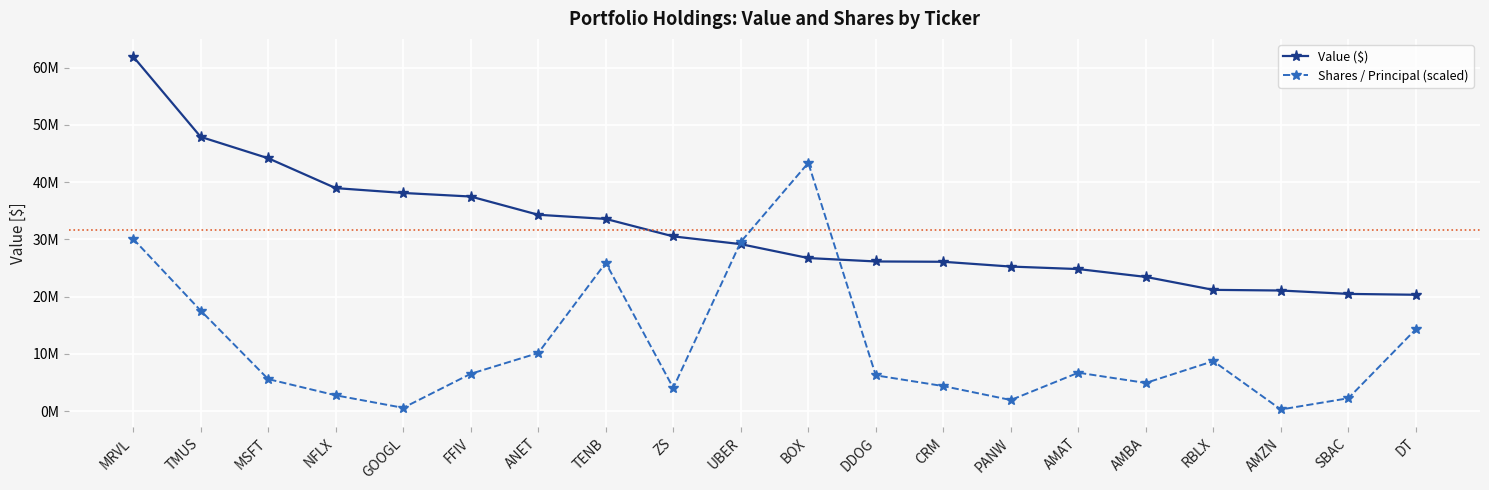

At which category does Shares / Principal (scaled) reach its first local peak?

TENB